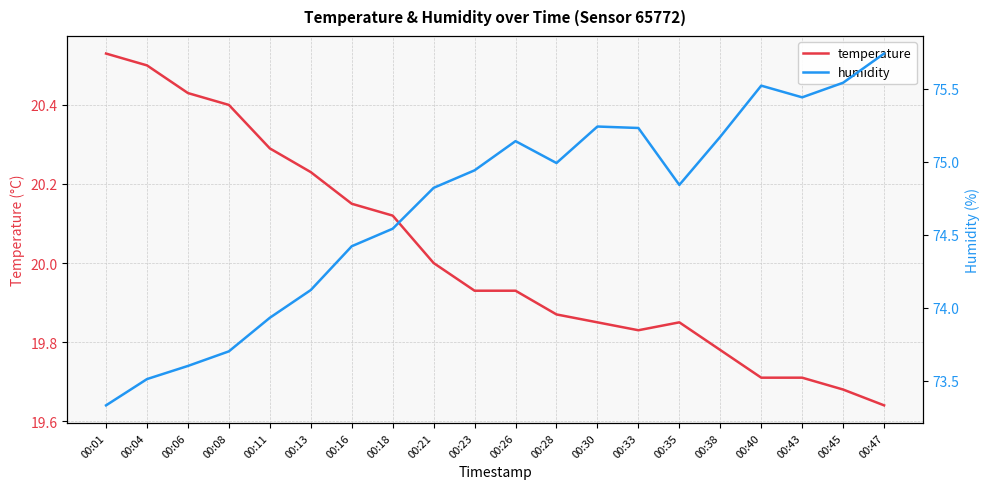

How many interior local valleys does the temperature series have?

1